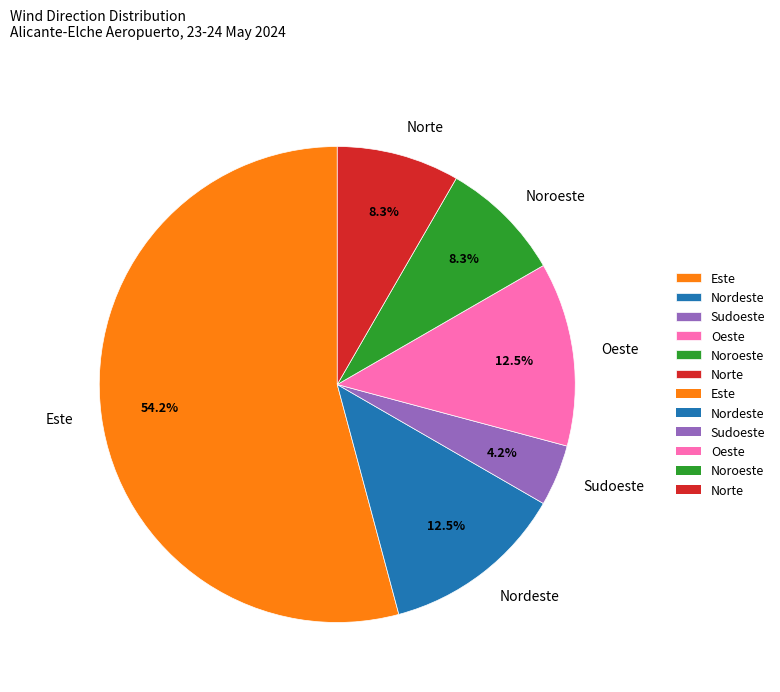

Does Sudoeste represent more than half of the total?

No